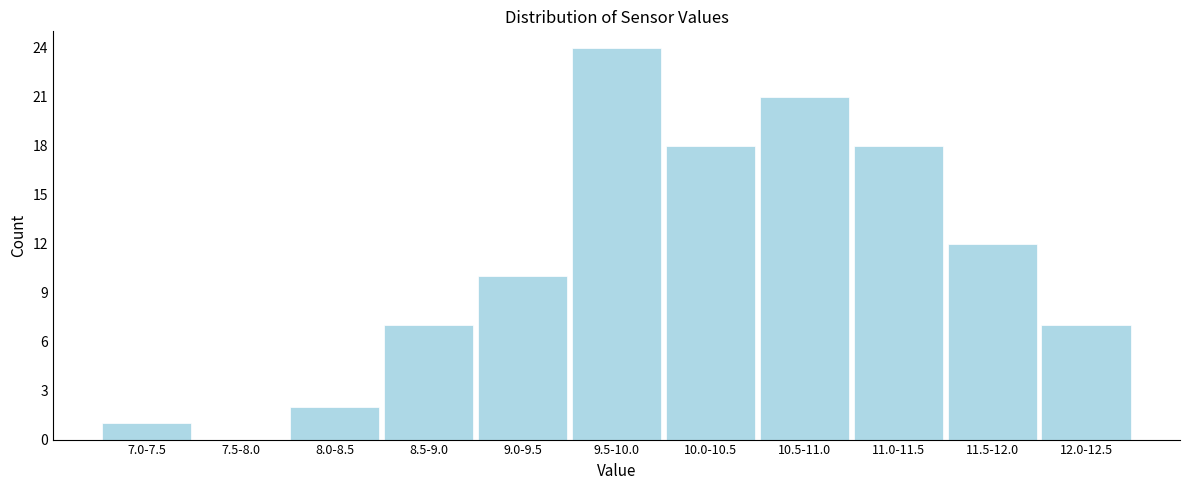

Reading left to right, list all the values displayed in this chart.

7.0-7.5=1	7.5-8.0=0	8.0-8.5=2	8.5-9.0=7	9.0-9.5=10	9.5-10.0=24	10.0-10.5=18	10.5-11.0=21	11.0-11.5=18	11.5-12.0=12	12.0-12.5=7